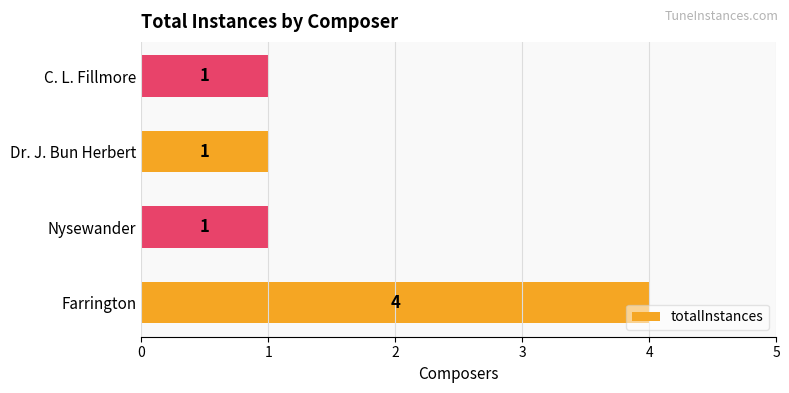

How many values exceed 1?

1